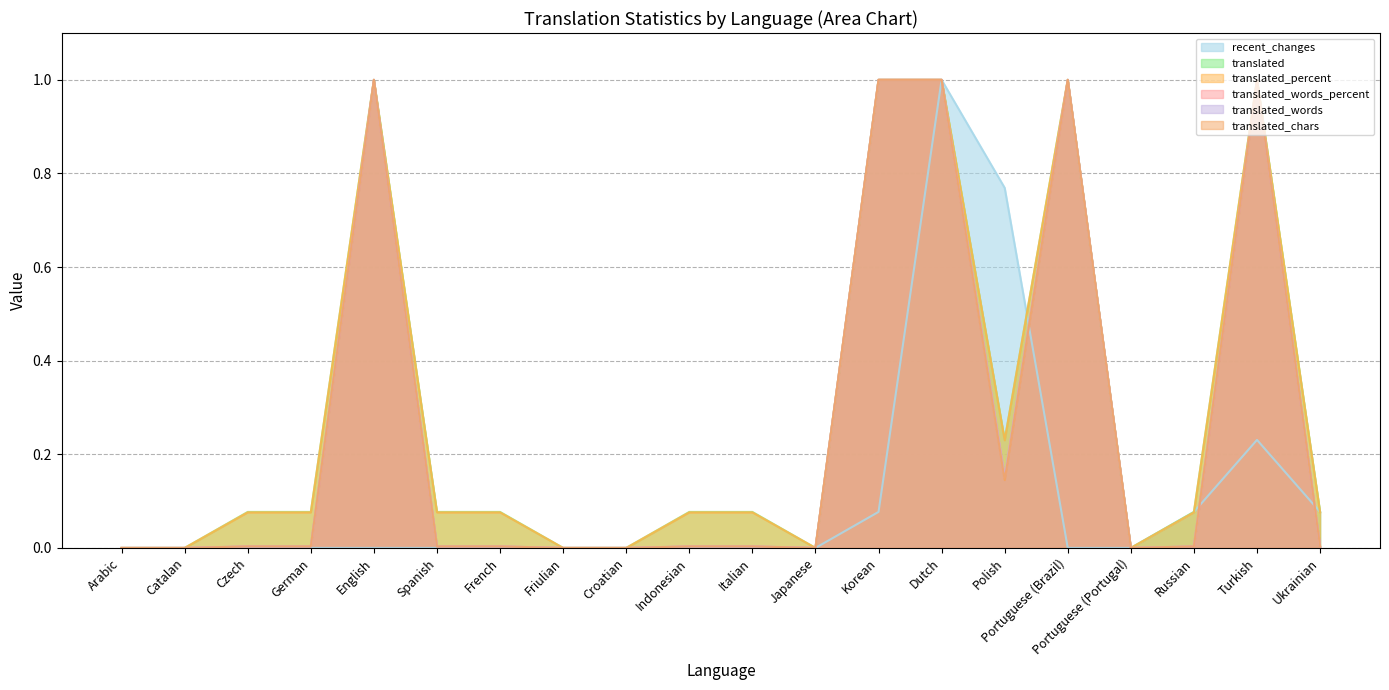

At which category does the chart reach its peak across all series?

Dutch